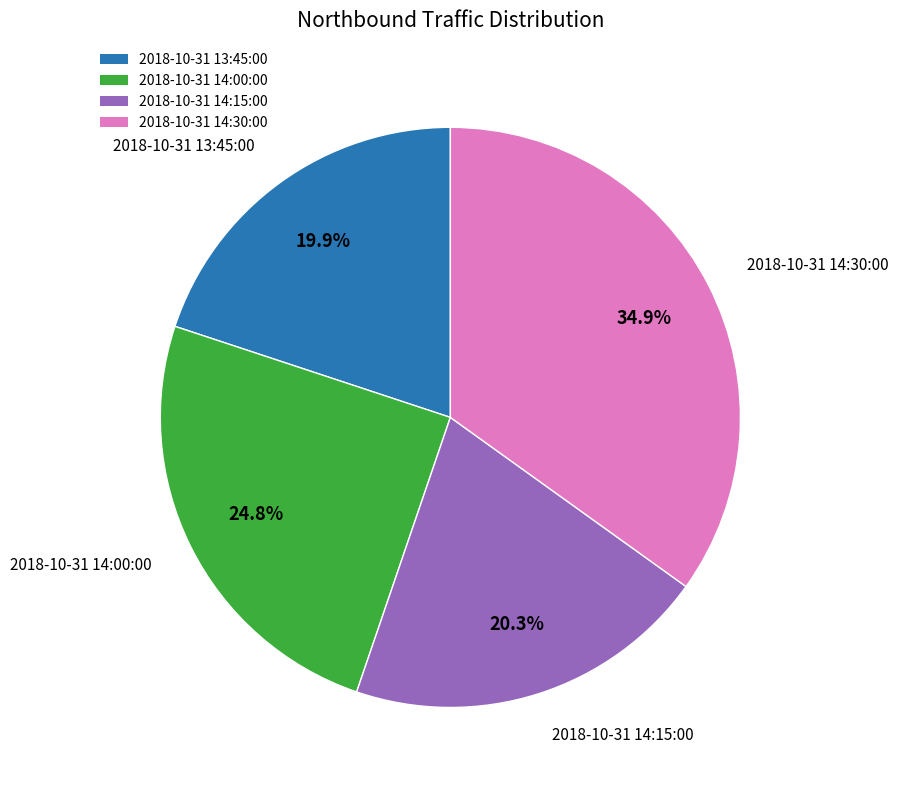

Count the number of slices in the pie.

4